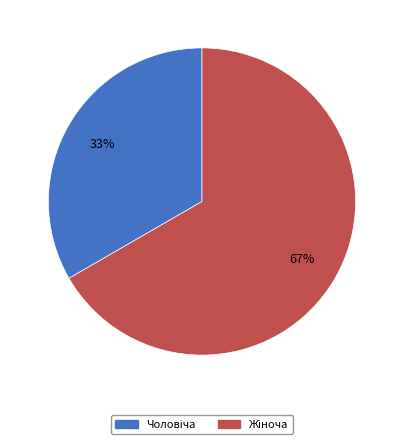

To the nearest percent, what is the average slice percentage?

50%